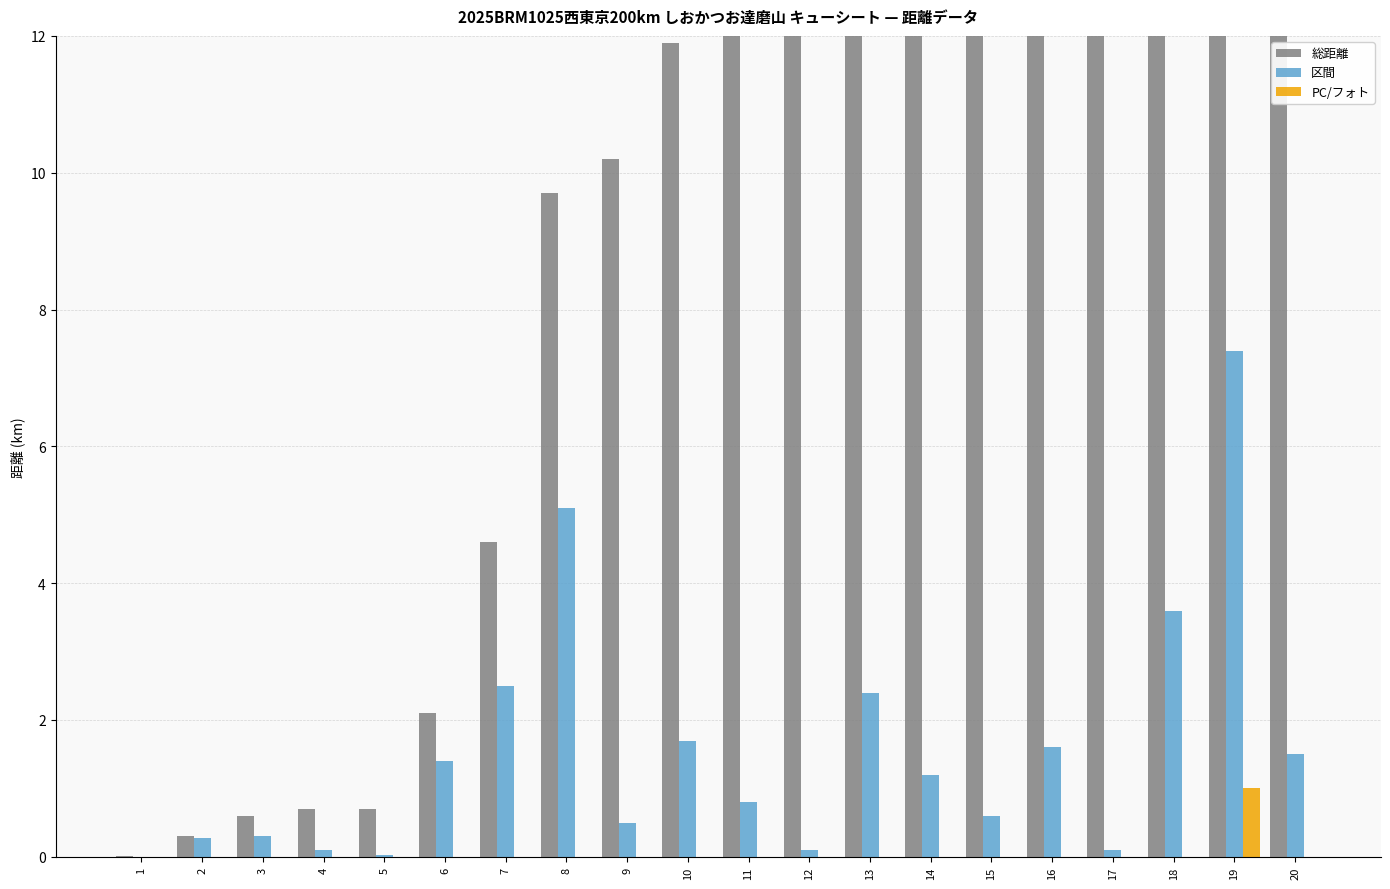

What is the spread (max minus min) of values at 4?

0.7